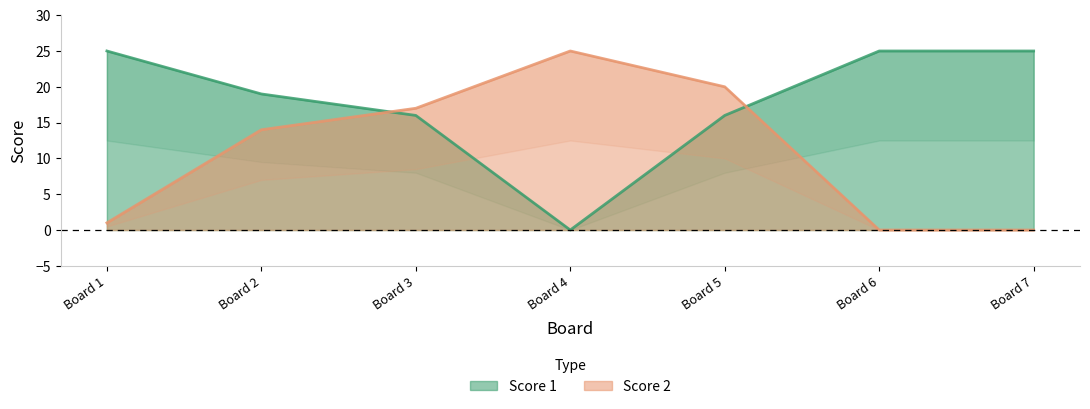

Which series has the widest spread of values?

Score 1